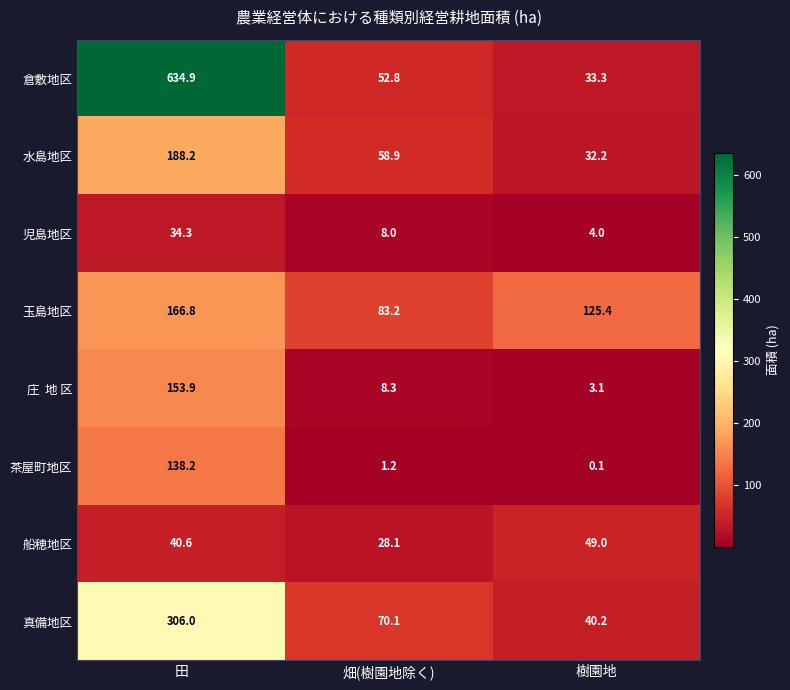

List the labels in order of 真備地区 value, largest first.

田, 畑(樹園地除く), 樹園地